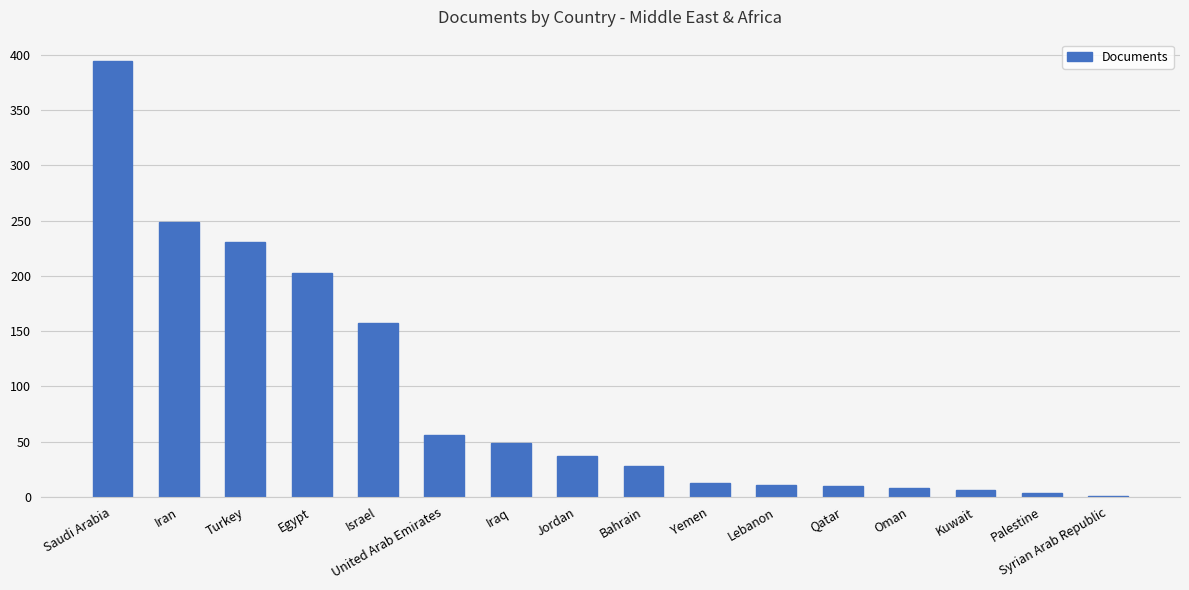

What is the change in value from United Arab Emirates to Qatar?

-46